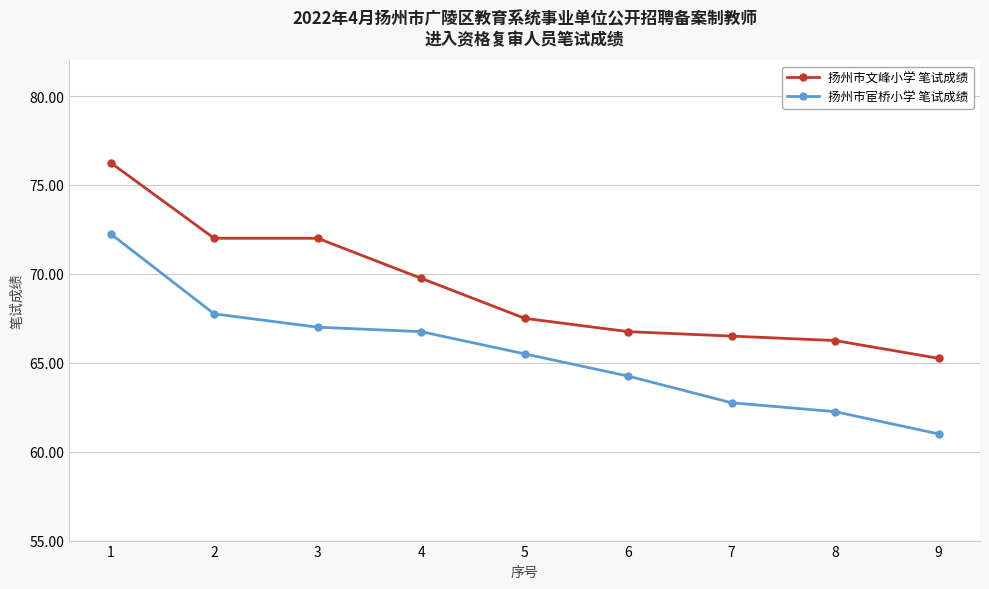

Which series has the widest spread of values?

扬州市宦桥小学 笔试成绩